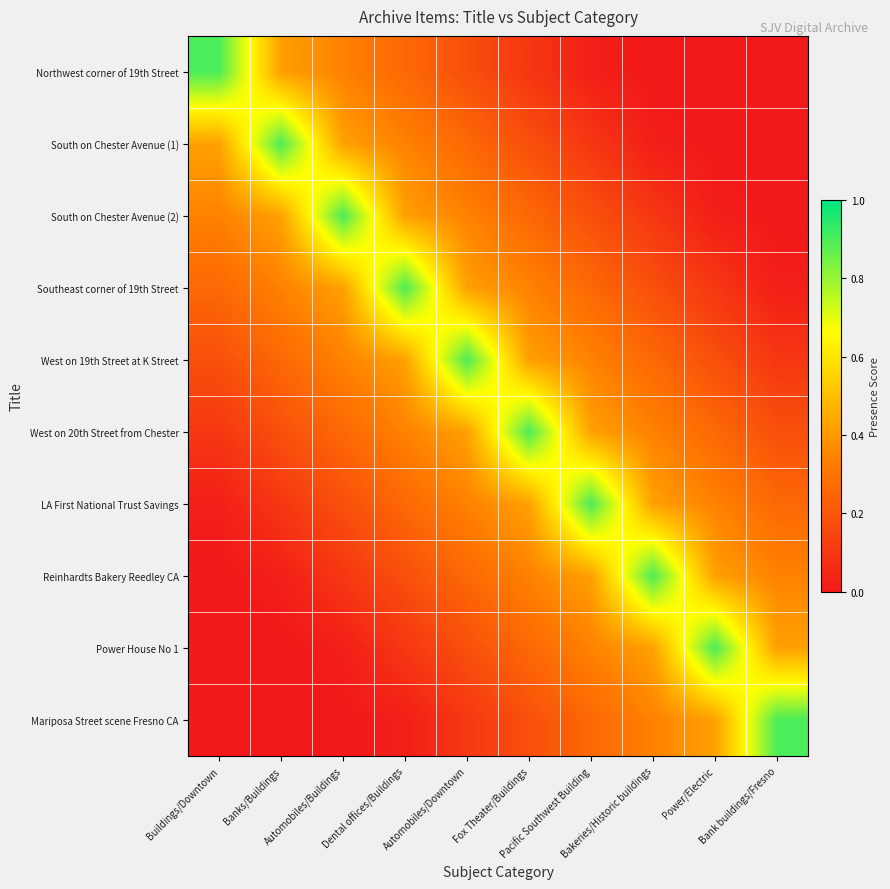

Reading left to right, transcribe all the data shown in this chart.

Northwest corner of 19th Street: Buildings/Downtown=0.9	Banks/Buildings=0.4	Automobiles/Buildings=0.3	Dental offices/Buildings=0.3	Automobiles/Downtown=0.2	Fox Theater/Buildings=0.1	Pacific Southwest Building=0.0	Bakeries/Historic buildings=0.0	Power/Electric=0.0	Bank buildings/Fresno=0.0
South on Chester Avenue (1): Buildings/Downtown=0.4	Banks/Buildings=0.9	Automobiles/Buildings=0.4	Dental offices/Buildings=0.3	Automobiles/Downtown=0.3	Fox Theater/Buildings=0.2	Pacific Southwest Building=0.1	Bakeries/Historic buildings=0.0	Power/Electric=0.0	Bank buildings/Fresno=0.0
South on Chester Avenue (2): Buildings/Downtown=0.3	Banks/Buildings=0.4	Automobiles/Buildings=0.9	Dental offices/Buildings=0.4	Automobiles/Downtown=0.3	Fox Theater/Buildings=0.3	Pacific Southwest Building=0.2	Bakeries/Historic buildings=0.1	Power/Electric=0.0	Bank buildings/Fresno=0.0
Southeast corner of 19th Street: Buildings/Downtown=0.3	Banks/Buildings=0.3	Automobiles/Buildings=0.4	Dental offices/Buildings=0.9	Automobiles/Downtown=0.4	Fox Theater/Buildings=0.3	Pacific Southwest Building=0.3	Bakeries/Historic buildings=0.2	Power/Electric=0.1	Bank buildings/Fresno=0.0
West on 19th Street at K Street: Buildings/Downtown=0.2	Banks/Buildings=0.3	Automobiles/Buildings=0.3	Dental offices/Buildings=0.4	Automobiles/Downtown=0.9	Fox Theater/Buildings=0.4	Pacific Southwest Building=0.3	Bakeries/Historic buildings=0.3	Power/Electric=0.2	Bank buildings/Fresno=0.1
West on 20th Street from Chester: Buildings/Downtown=0.1	Banks/Buildings=0.2	Automobiles/Buildings=0.3	Dental offices/Buildings=0.3	Automobiles/Downtown=0.4	Fox Theater/Buildings=0.9	Pacific Southwest Building=0.4	Bakeries/Historic buildings=0.3	Power/Electric=0.3	Bank buildings/Fresno=0.2
LA First National Trust Savings: Buildings/Downtown=0.0	Banks/Buildings=0.1	Automobiles/Buildings=0.2	Dental offices/Buildings=0.3	Automobiles/Downtown=0.3	Fox Theater/Buildings=0.4	Pacific Southwest Building=0.9	Bakeries/Historic buildings=0.4	Power/Electric=0.3	Bank buildings/Fresno=0.3
Reinhardts Bakery Reedley CA: Buildings/Downtown=0.0	Banks/Buildings=0.0	Automobiles/Buildings=0.1	Dental offices/Buildings=0.2	Automobiles/Downtown=0.3	Fox Theater/Buildings=0.3	Pacific Southwest Building=0.4	Bakeries/Historic buildings=0.9	Power/Electric=0.4	Bank buildings/Fresno=0.3
Power House No 1: Buildings/Downtown=0.0	Banks/Buildings=0.0	Automobiles/Buildings=0.0	Dental offices/Buildings=0.1	Automobiles/Downtown=0.2	Fox Theater/Buildings=0.3	Pacific Southwest Building=0.3	Bakeries/Historic buildings=0.4	Power/Electric=0.9	Bank buildings/Fresno=0.4
Mariposa Street scene Fresno CA: Buildings/Downtown=0.0	Banks/Buildings=0.0	Automobiles/Buildings=0.0	Dental offices/Buildings=0.0	Automobiles/Downtown=0.1	Fox Theater/Buildings=0.2	Pacific Southwest Building=0.3	Bakeries/Historic buildings=0.3	Power/Electric=0.4	Bank buildings/Fresno=0.9